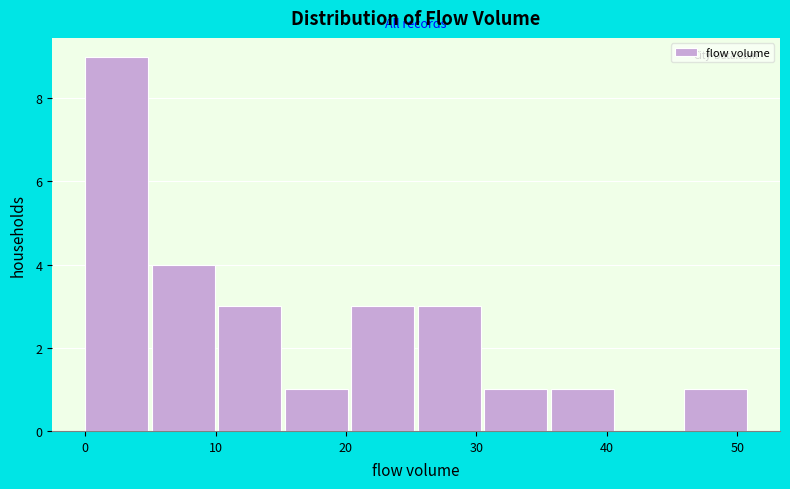

Reading left to right, transcribe this chart: for each bar, give the range it covers on the x-axis and its height. Neither the bar edges nor the heights are printed on the chart, so give them approximately, as read against the axes.

0.0 to 5.1: 9
5.1 to 10.2: 4
10.2 to 15.3: 3
15.3 to 20.4: 1
20.4 to 25.5: 3
25.5 to 30.6: 3
30.6 to 35.7: 1
35.7 to 40.8: 1
40.8 to 45.9: 0
45.9 to 51.0: 1